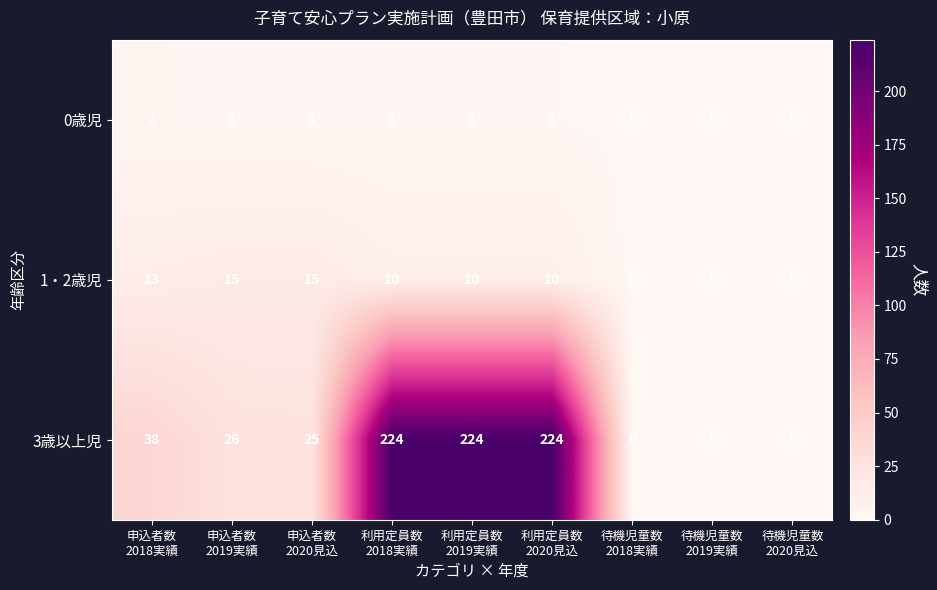

Reading left to right, extract all data points from this chart.

0歳児: 2	1	1	1	1	1	0	0	0
1・2歳児: 13	15	15	10	10	10	0	0	0
3歳以上児: 38	26	25	224	224	224	0	0	0